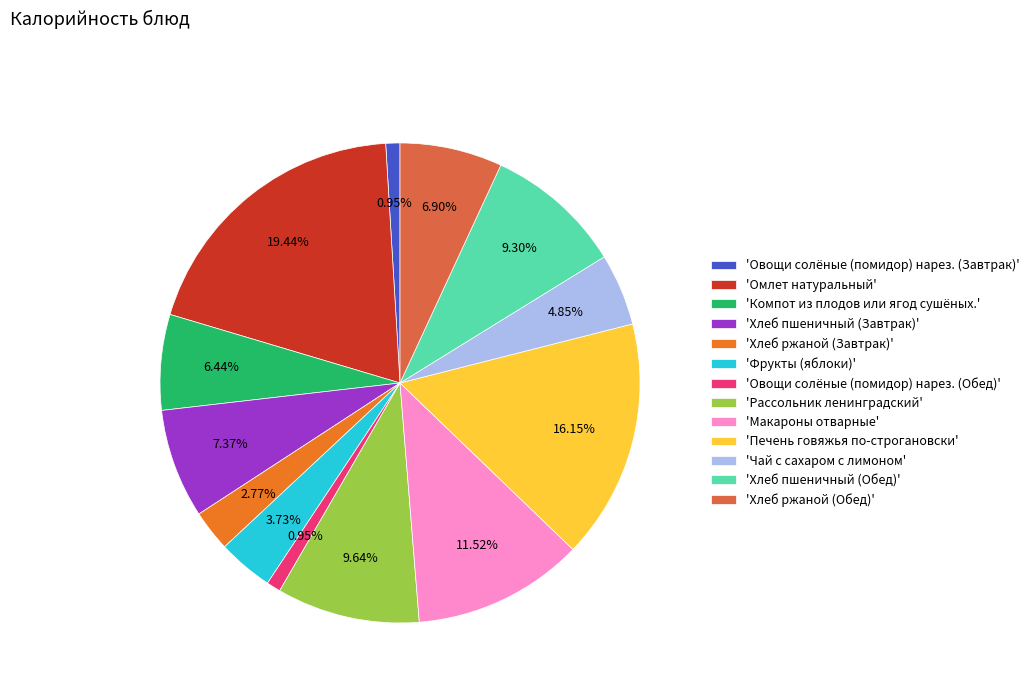

What is the largest slice in the pie chart?

'Омлет натуральный'